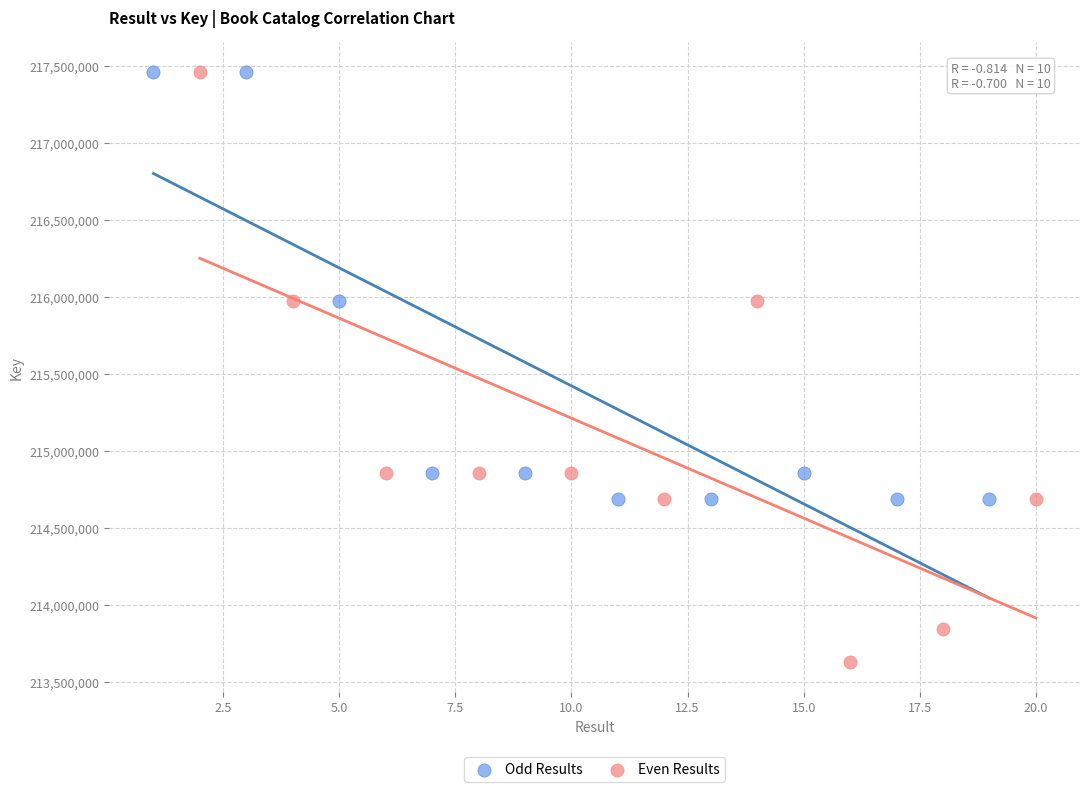

Which series has the largest Y range (max minus min)?

Even Results